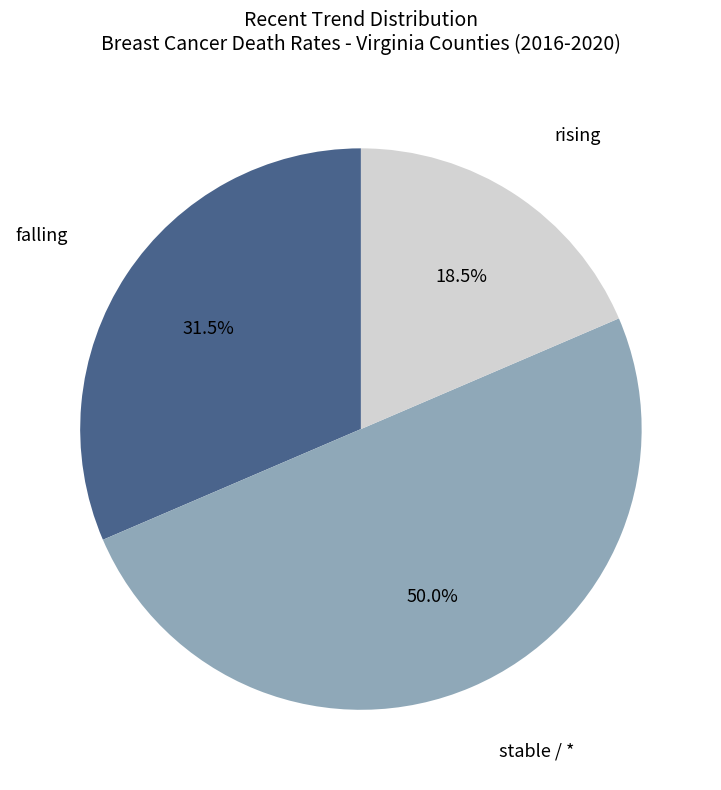

Which slice is the smallest?

rising